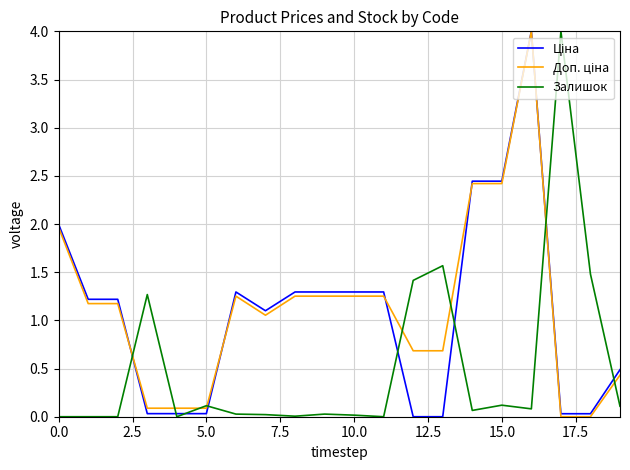

What is the greatest value displayed?

4.0